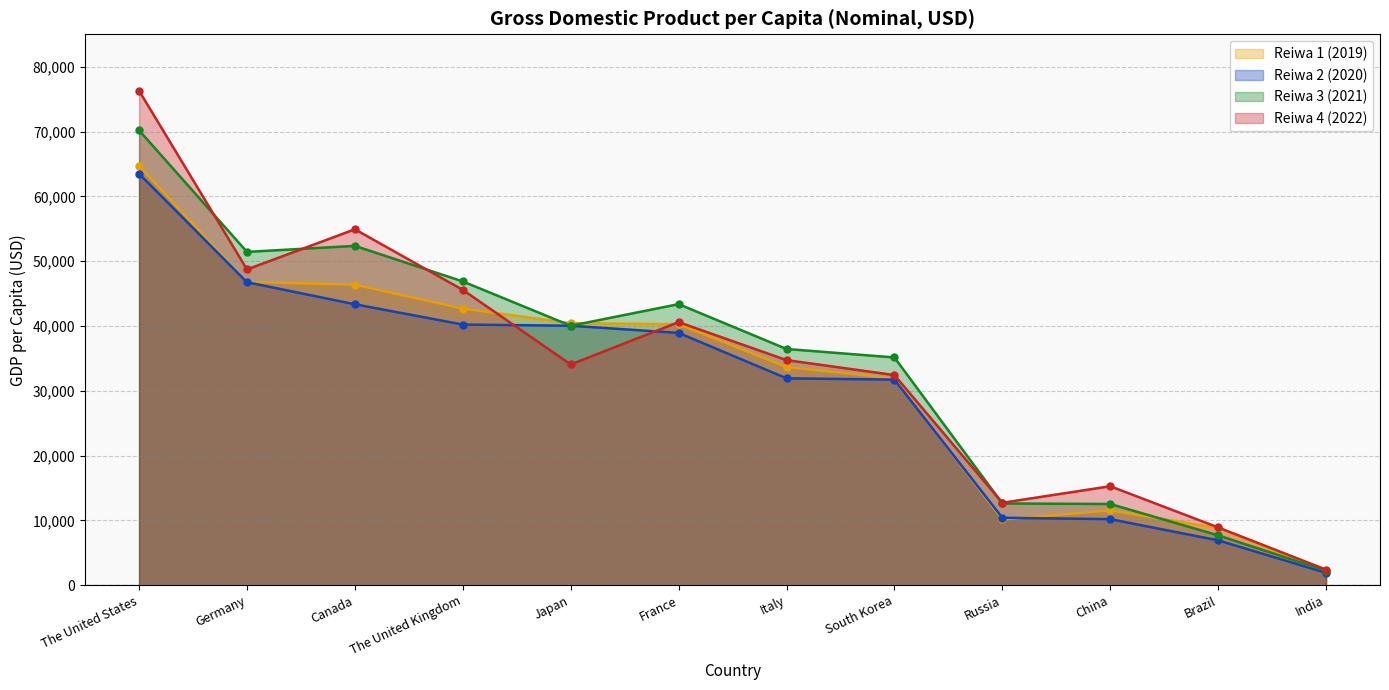

What position from the left is The United States?

1